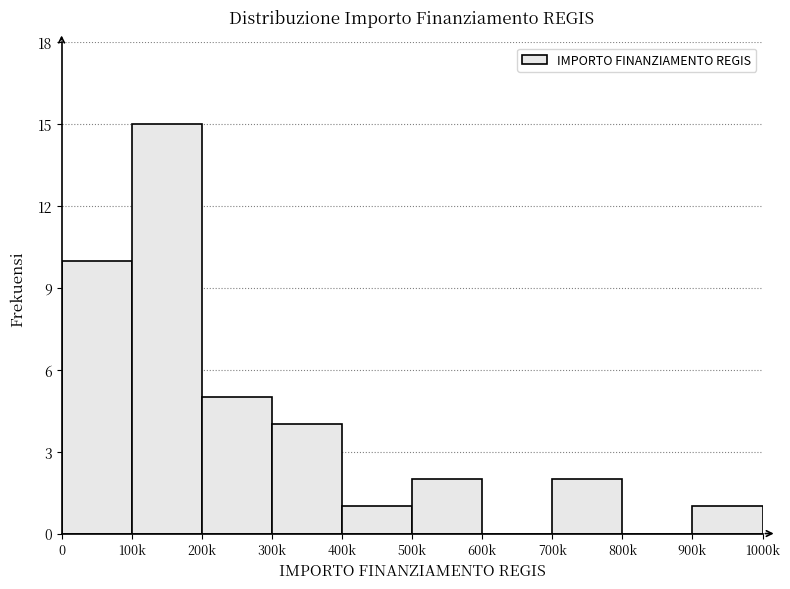

Reading right to left, what are all the values shown in this chart?

900k=1	800k=0	700k=2	600k=0	500k=2	400k=1	300k=4	200k=5	100k=15	0=10